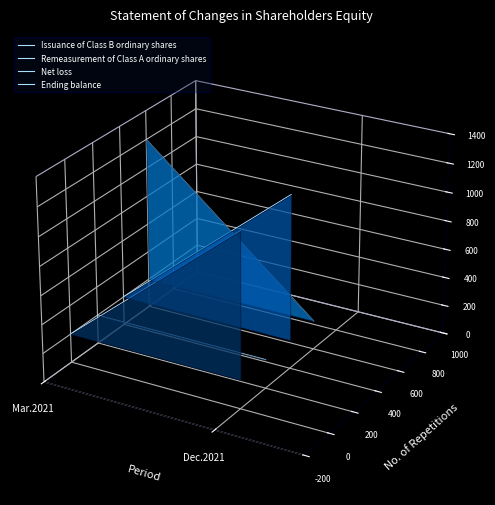

How many series are shown in this chart?

4